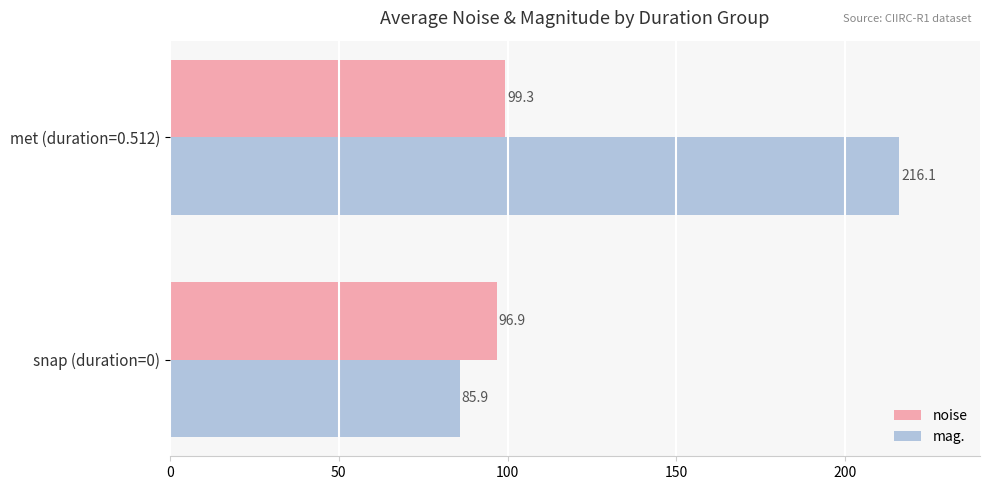

What is the minimum value shown in the chart?

85.9